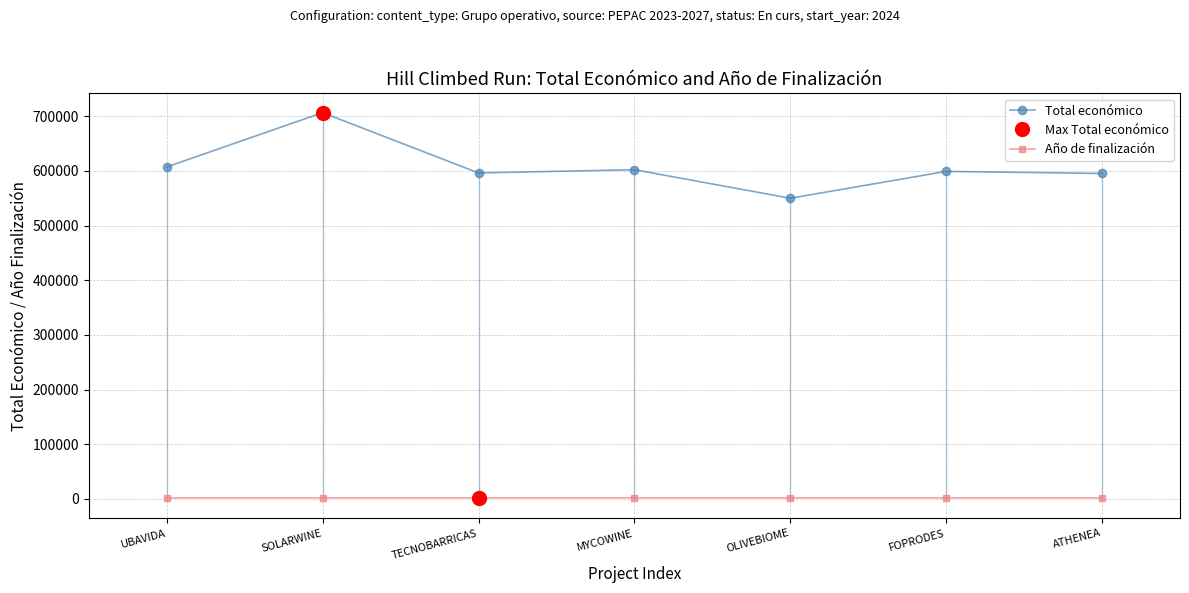

Is this an area chart (filled region under the line)?

No